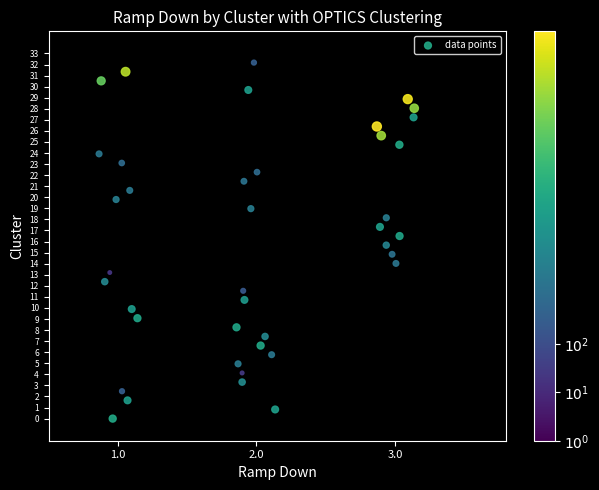

What is the range of X values (max minus min)?

2.3